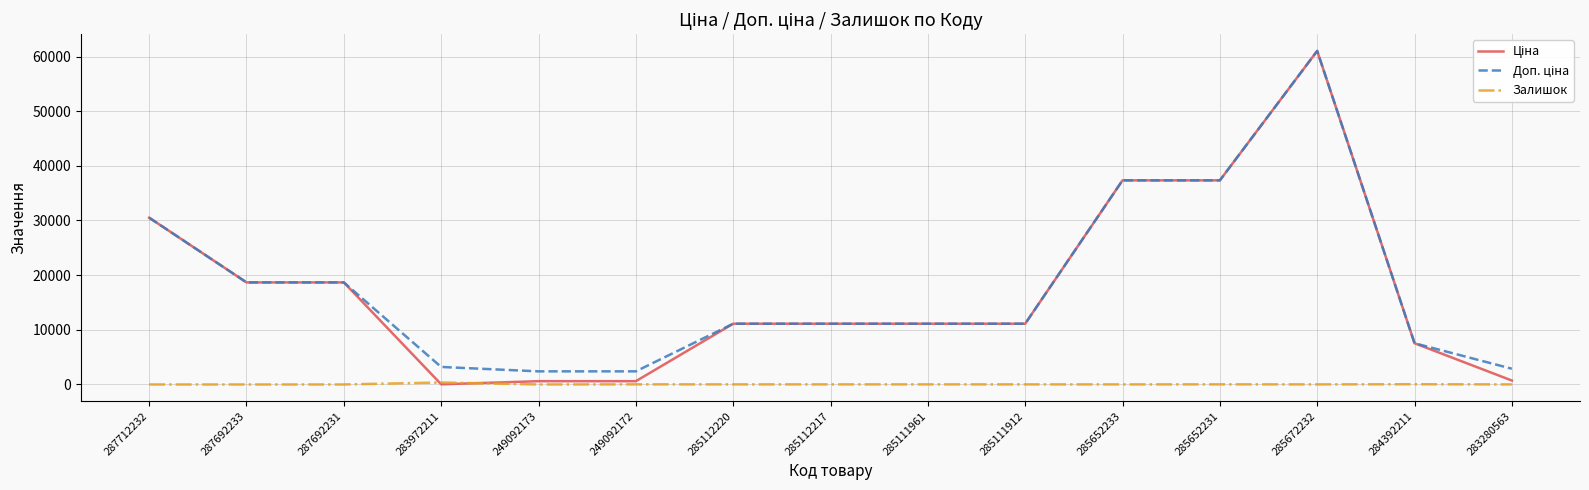

At which category is the sum across all series the highest?

285672232